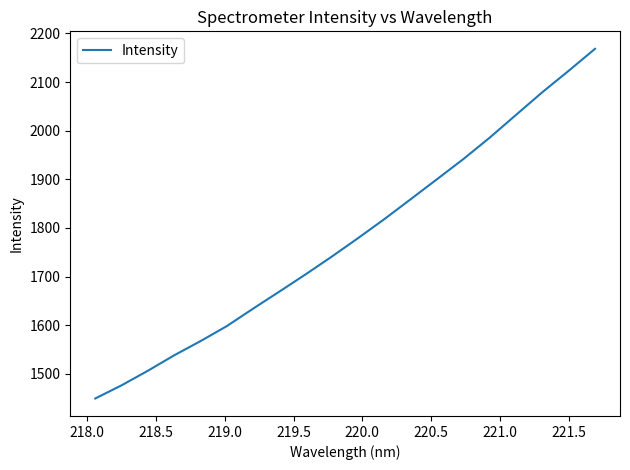

What is the difference between the maximum and minimum values?

718.6